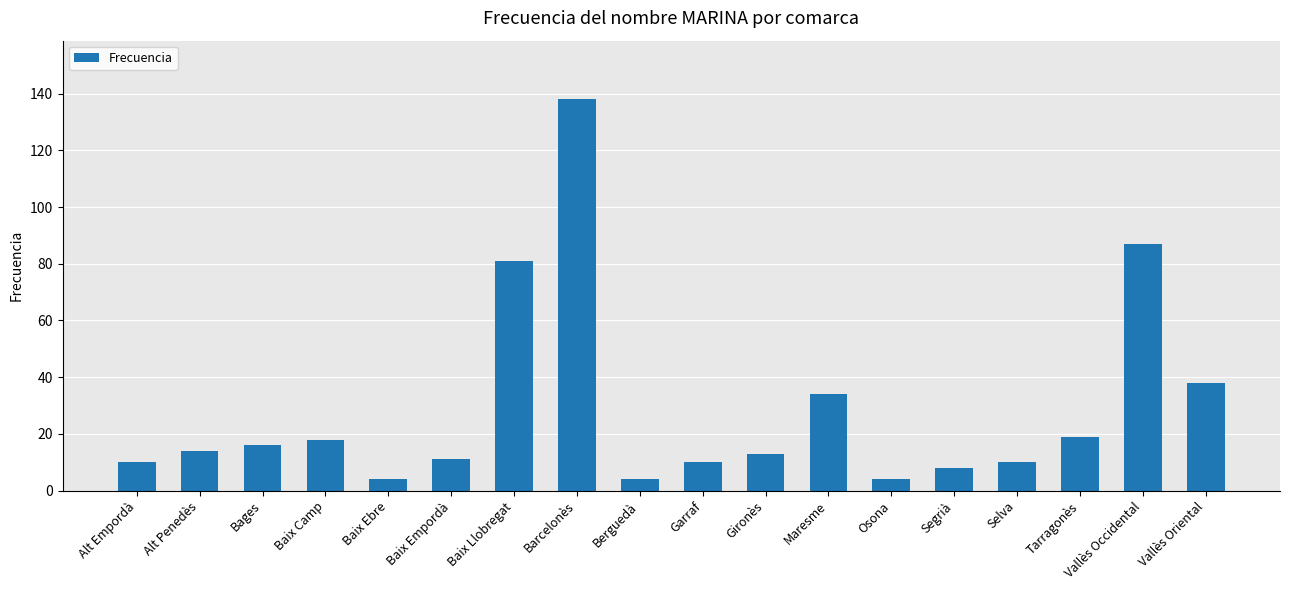

The value at Baix Camp is 18. True or false?

True